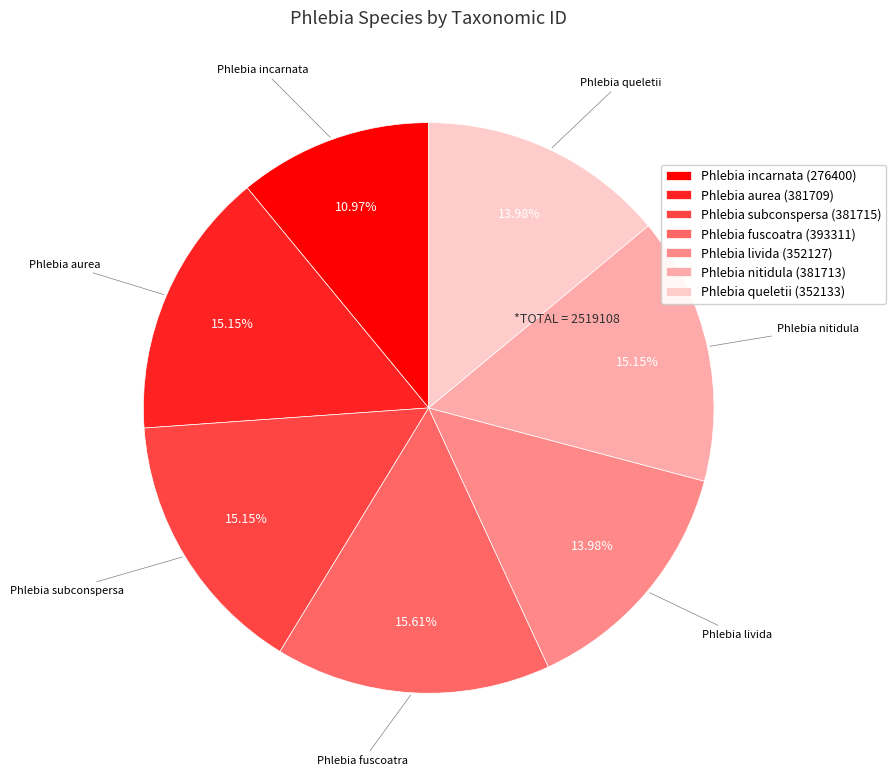

To the nearest percent, what percentage of the pie is Phlebia fuscoatra (393311)?

16%